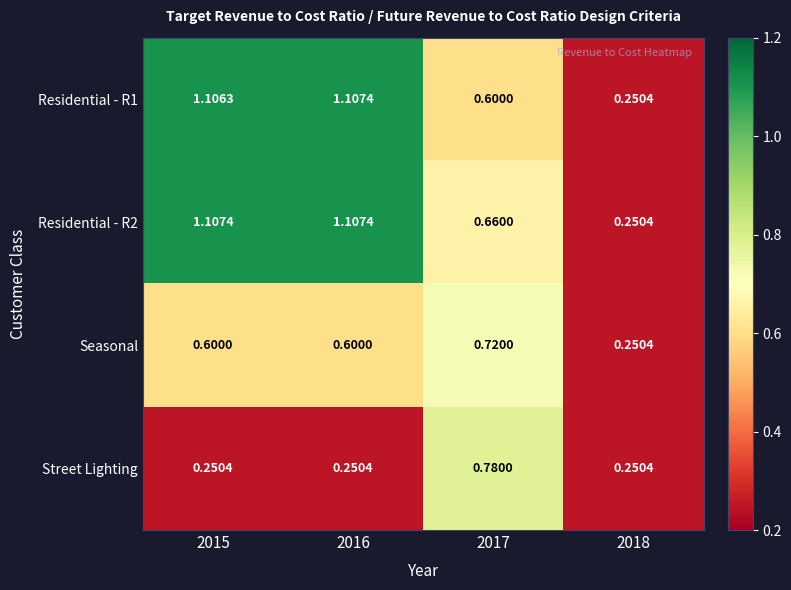

Which series has the largest total across all categories?

Residential - R2